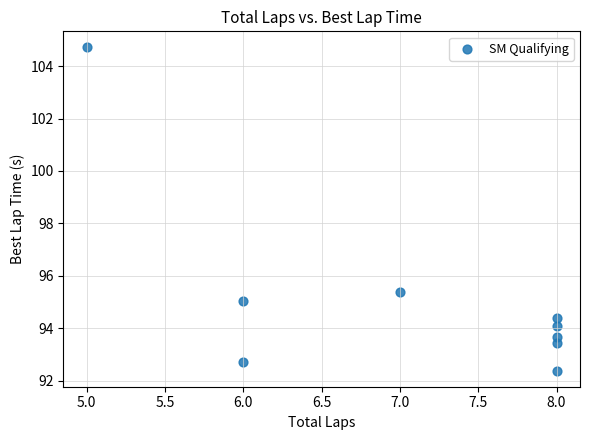

What Y value in the scatter plot is closest to 98?

95.4